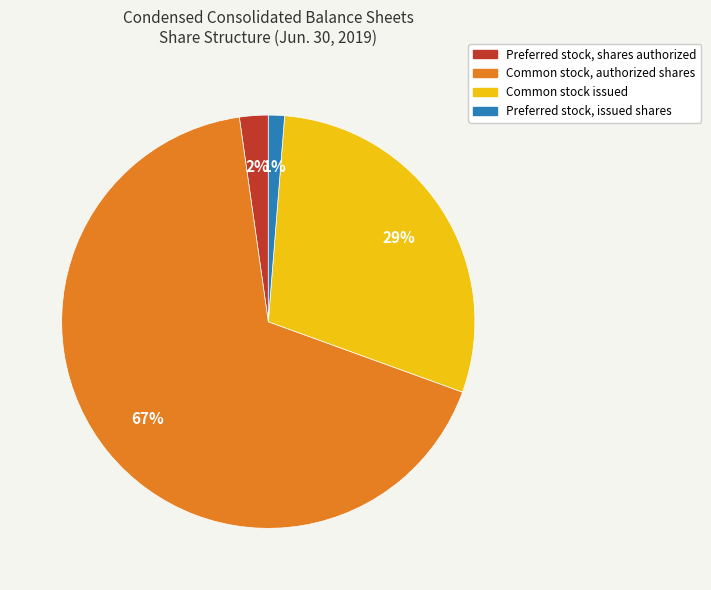

Does any single category account for the majority?

Yes